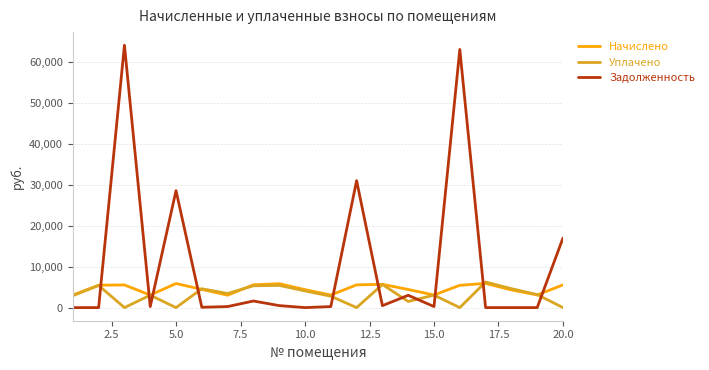

What is the greatest value displayed?

64121.1